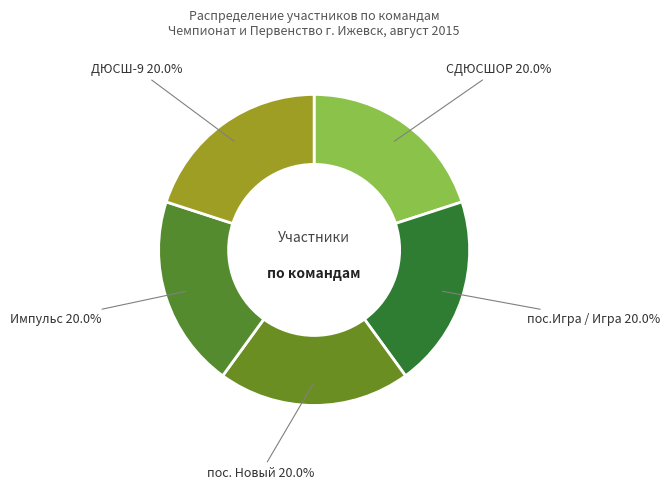

How many slices are in this pie chart?

5